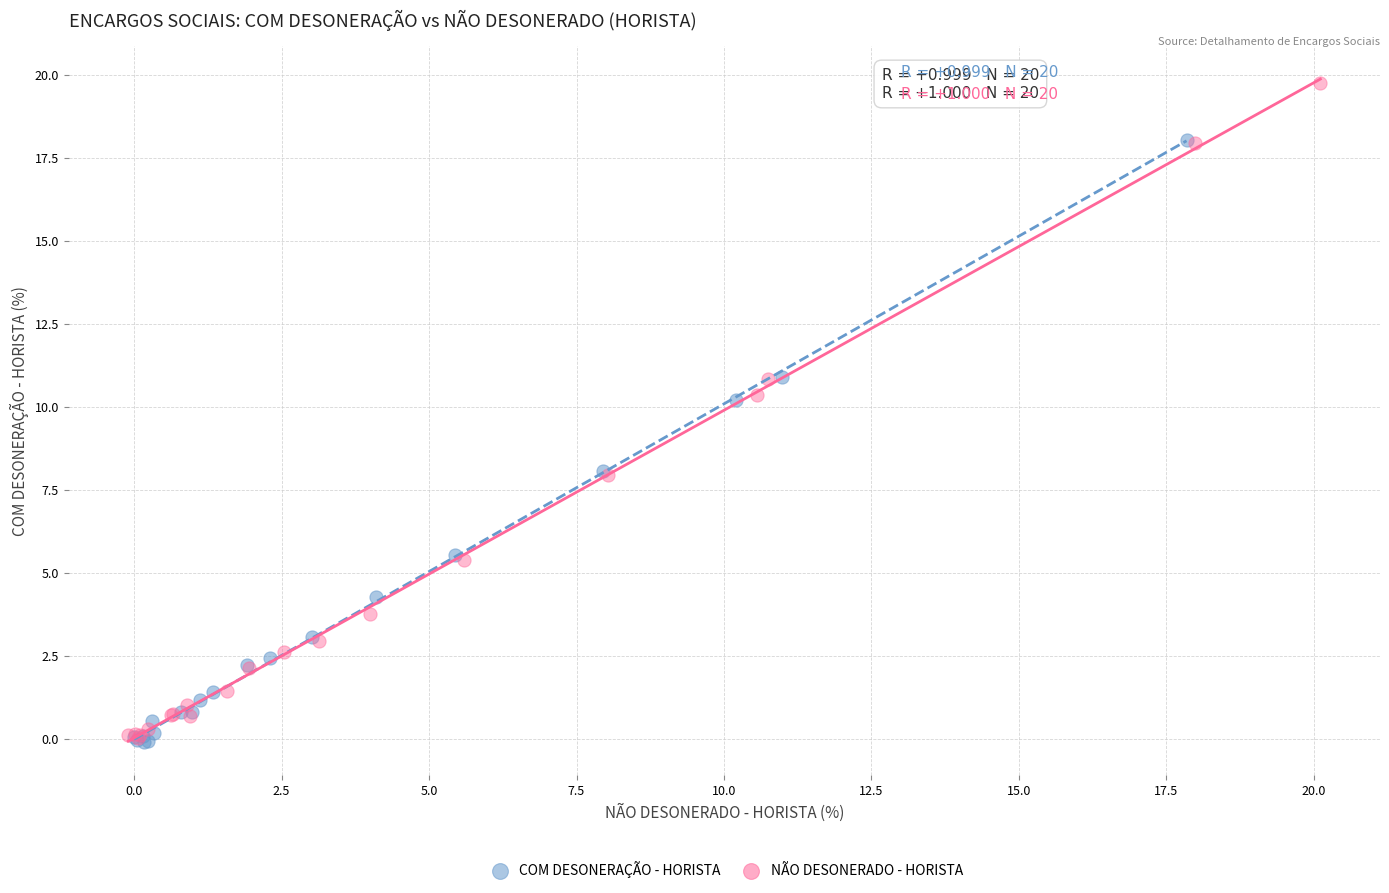

Which series reaches the maximum Y coordinate?

NÃO DESONERADO - HORISTA